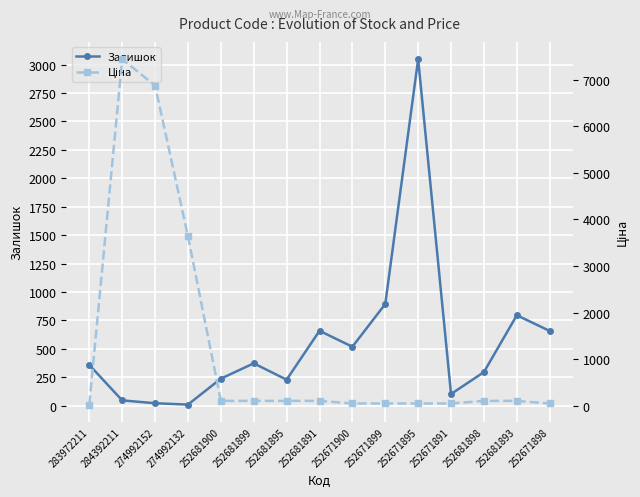

What is the label of the 1st point from the left?

283972211